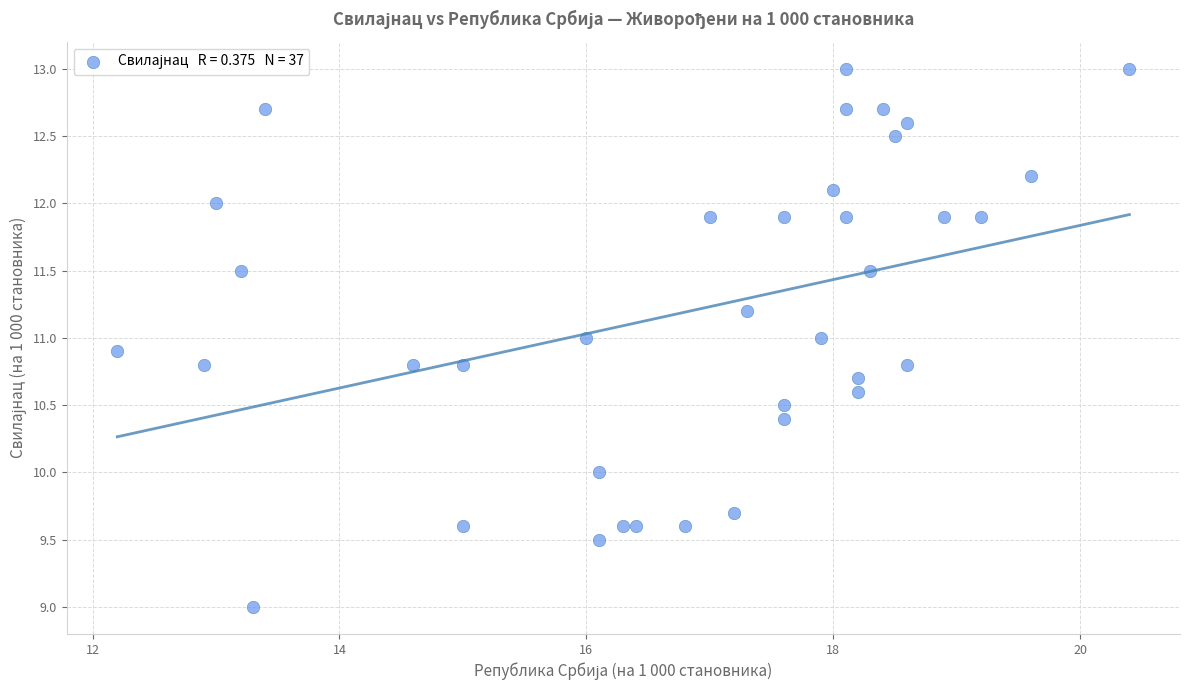

What is the range of X values (max minus min)?

8.2